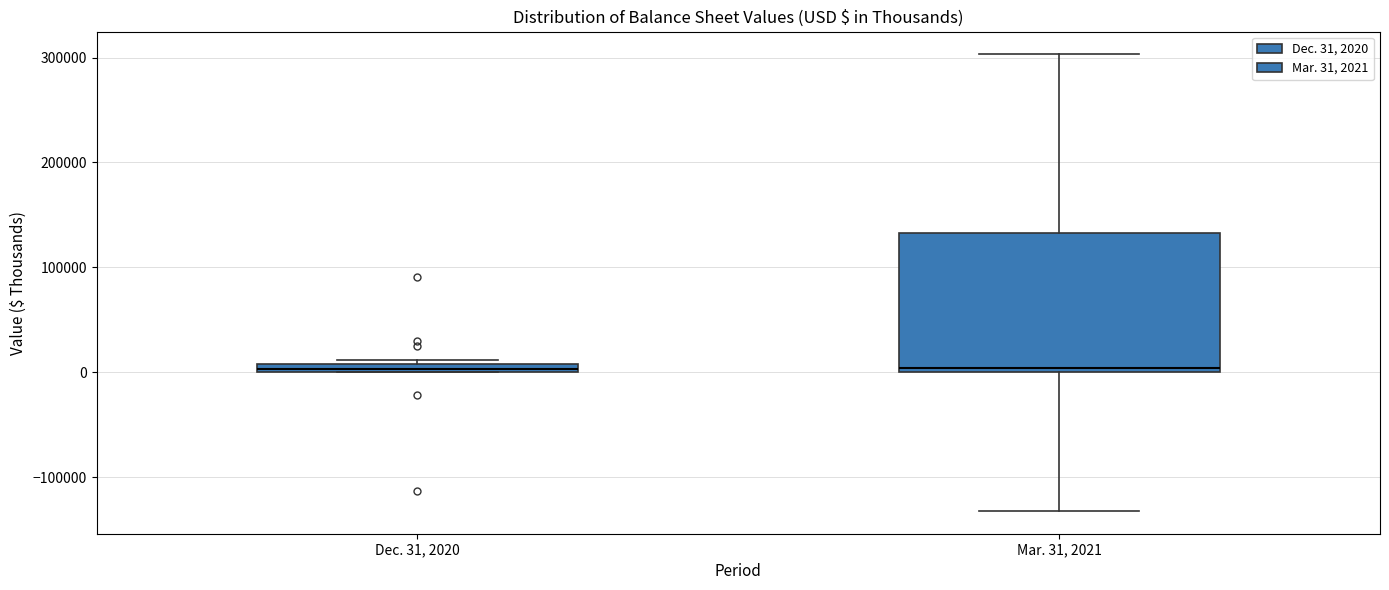

Comparing the boxes themselves (not the whiskers), which one is the tallest?

Mar. 31, 2021